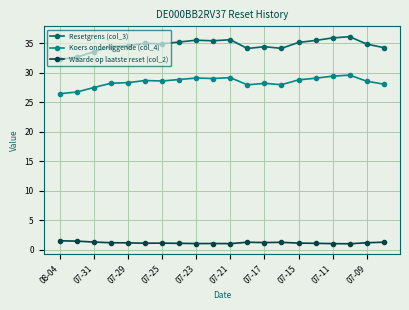

What is the difference between the maximum and minimum values in the Resetgrens (col_3) series?

3.8